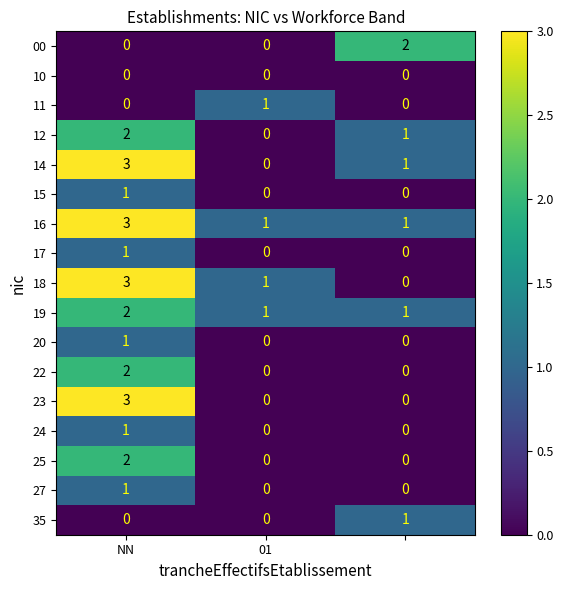

How many 00 values are between 0 and 2?

3